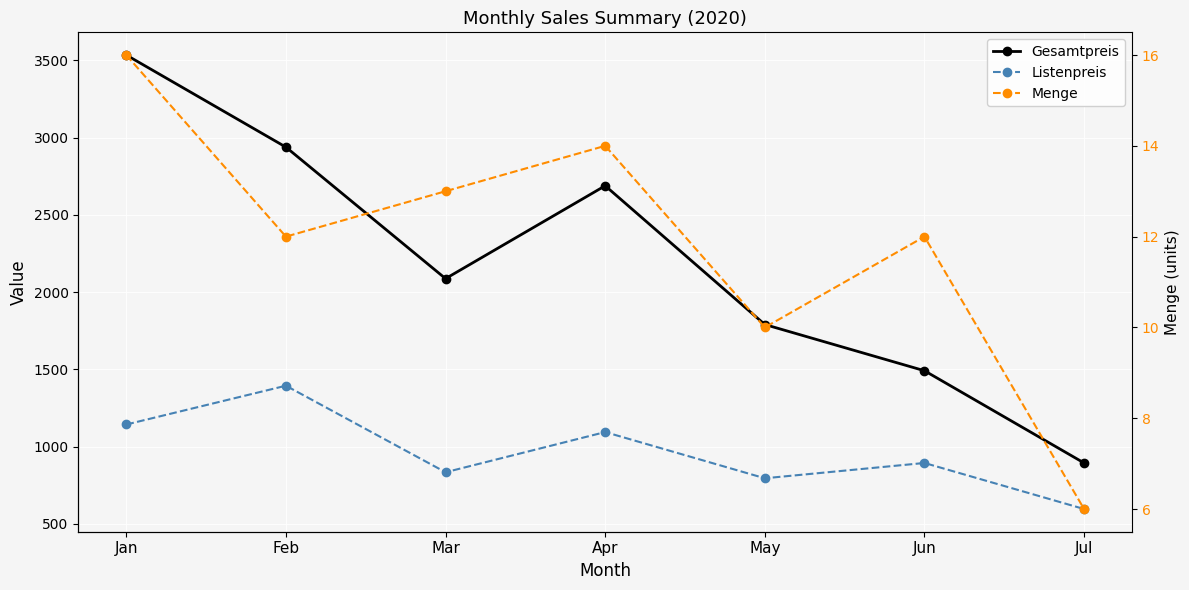

Reading left to right, extract all data points from this chart.

Gesamtpreis: 3534	2938	2087	2688	1790	1491	894
Listenpreis: 1143	1394	834	1094	795	894	596
Menge: 16	12	13	14	10	12	6